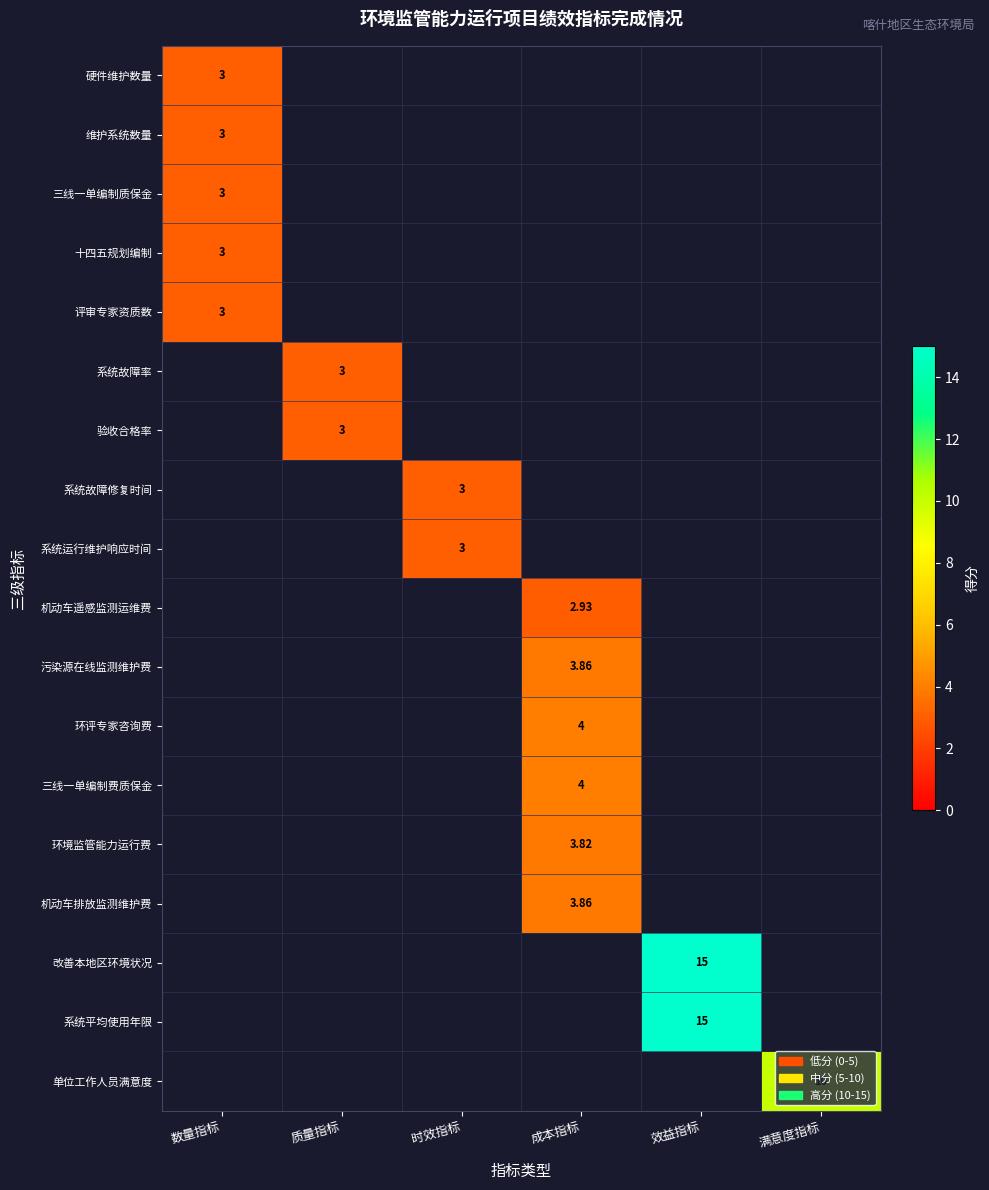

What is the maximum value shown in the chart?

15.0